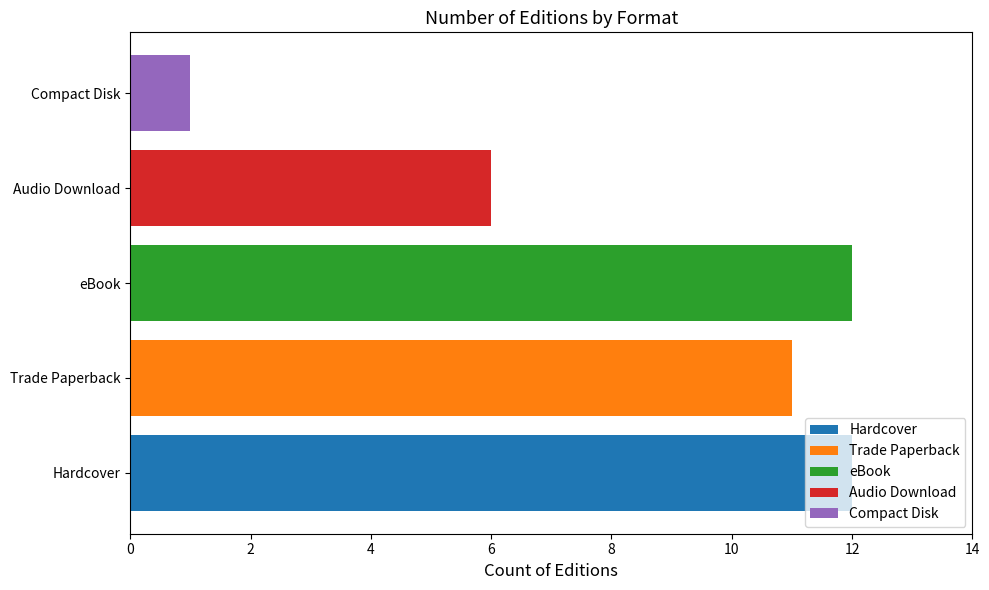

True or false: Hardcover has a value of 12 at eBook.

True